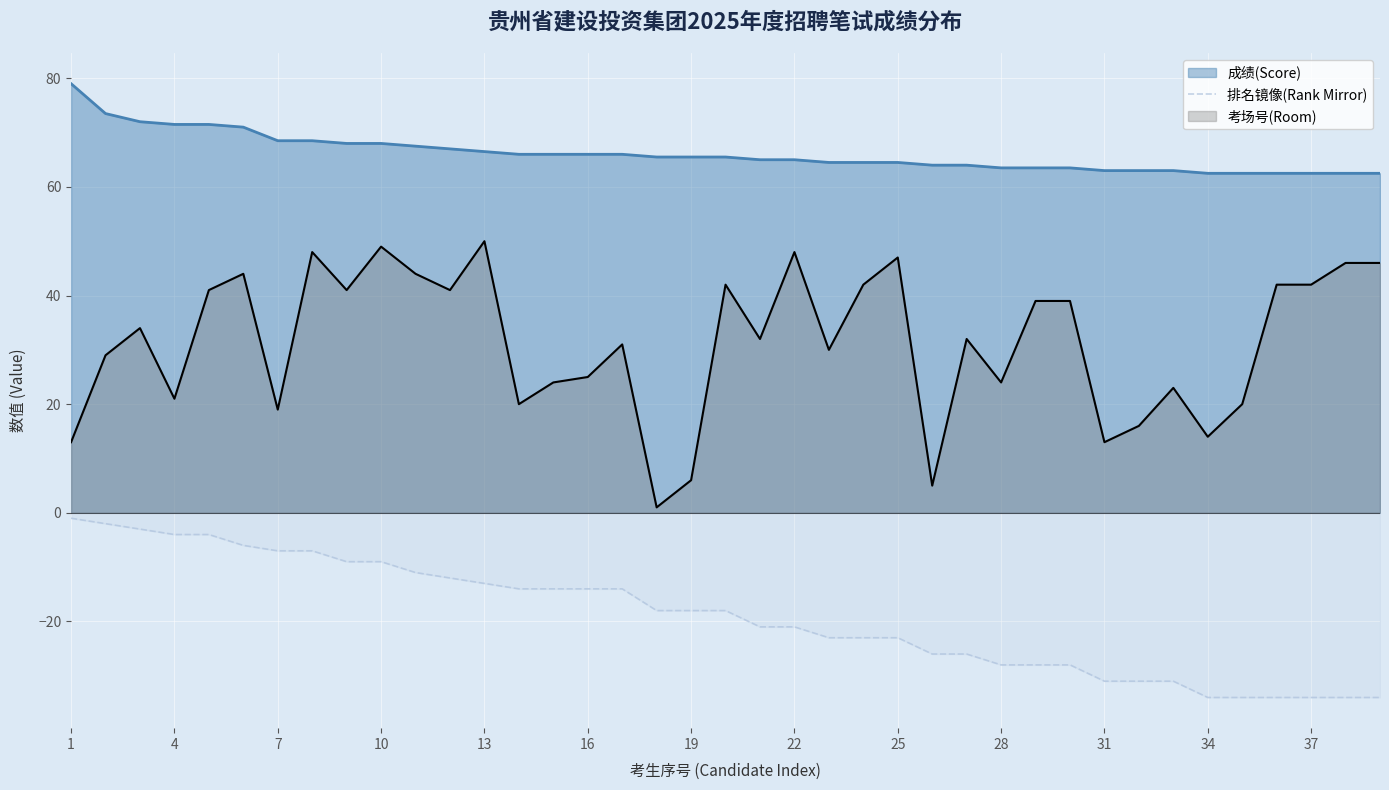

Rank the series at 22 from lowest to highest value.

排名镜像(Rank Mirror), 考场号(Room), 成绩(Score)